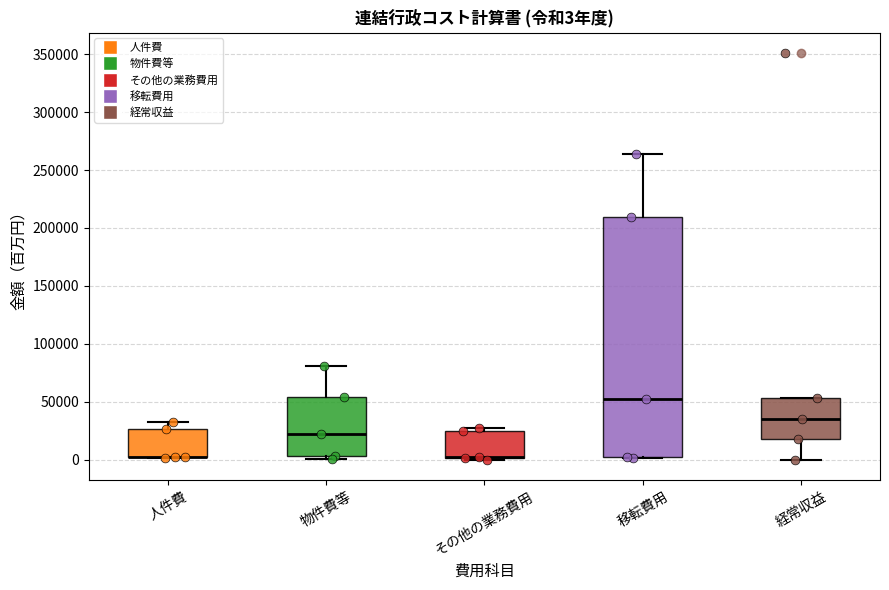

Which box is the tallest, from its lower edge to its upper edge?

移転費用